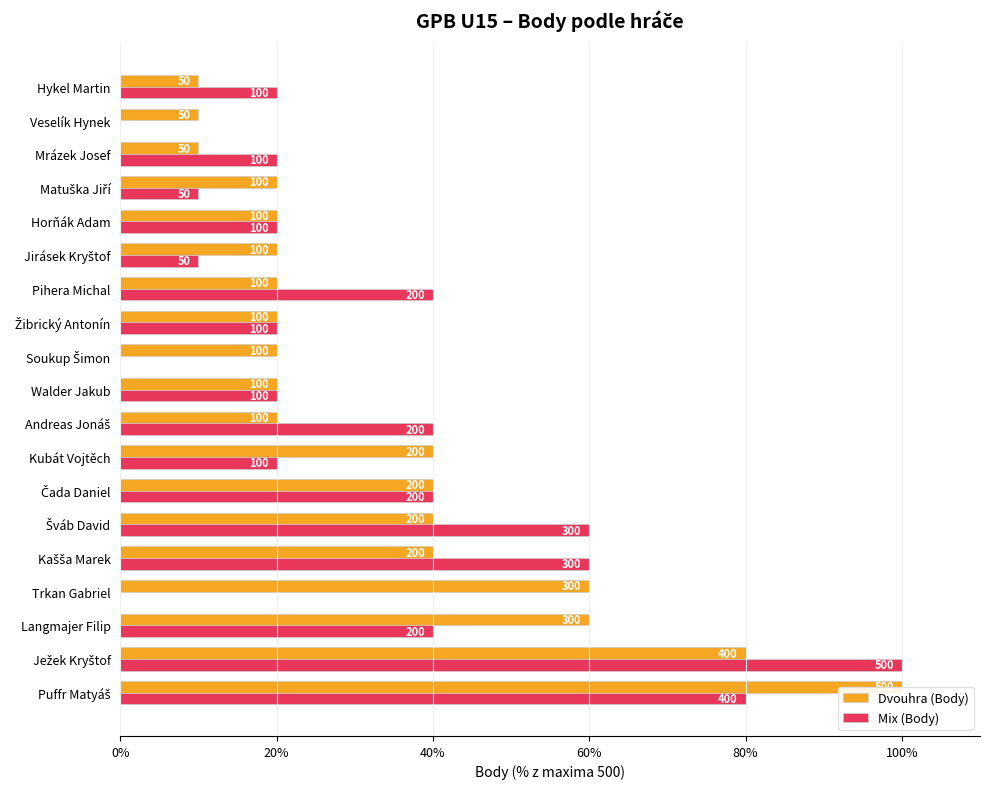

What are all the series names shown in the legend?

Dvouhra (Body), Mix (Body)